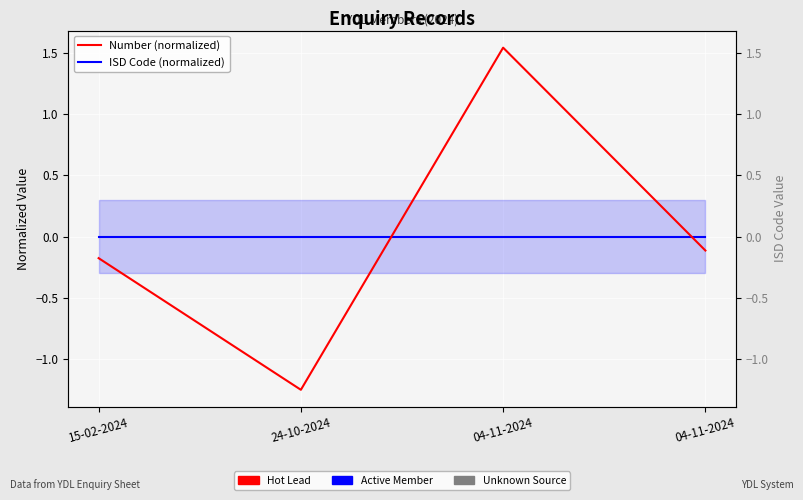

What is the label of the 2nd point from the right?

04-11-2024